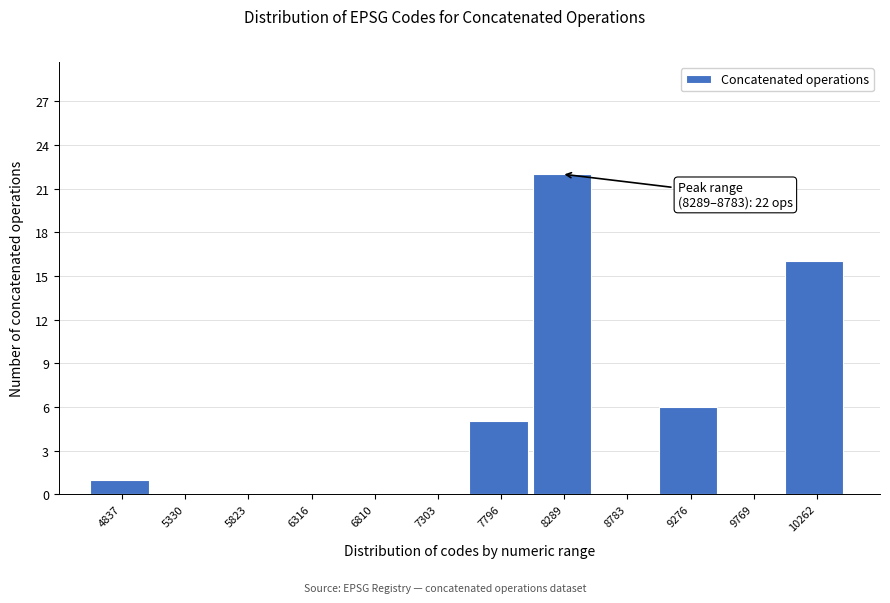

Reading left to right, extract all data points from this chart.

4837=1	5330=0	5823=0	6316=0	6810=0	7303=0	7796=5	8289=22	8783=0	9276=6	9769=0	10262=16